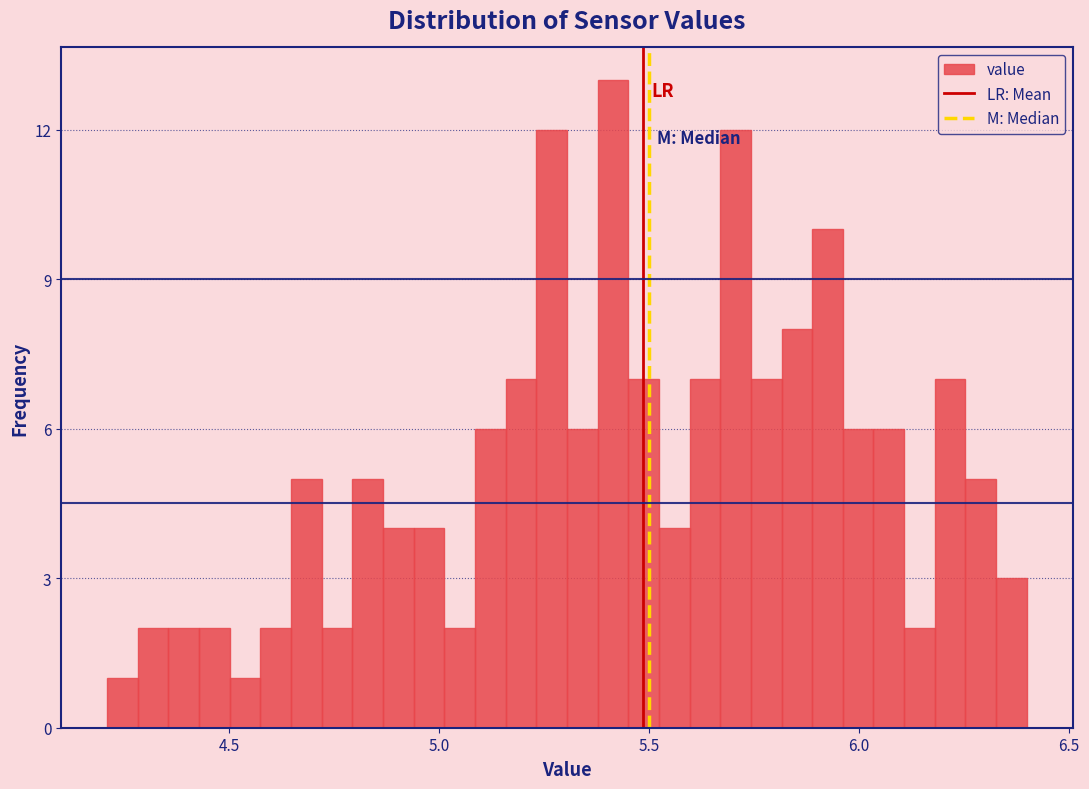

Around what value on the x-axis is the tallest bar? Give the approximate position of its centre, as read against the axis.

5.40